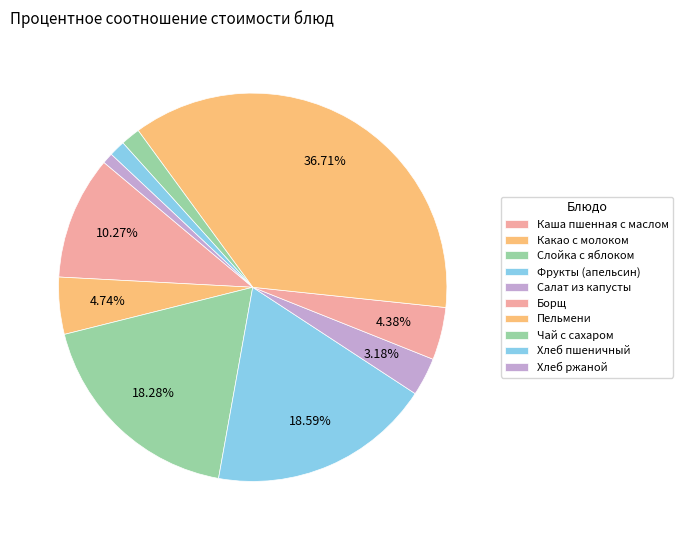

How many segments does this pie chart have?

10